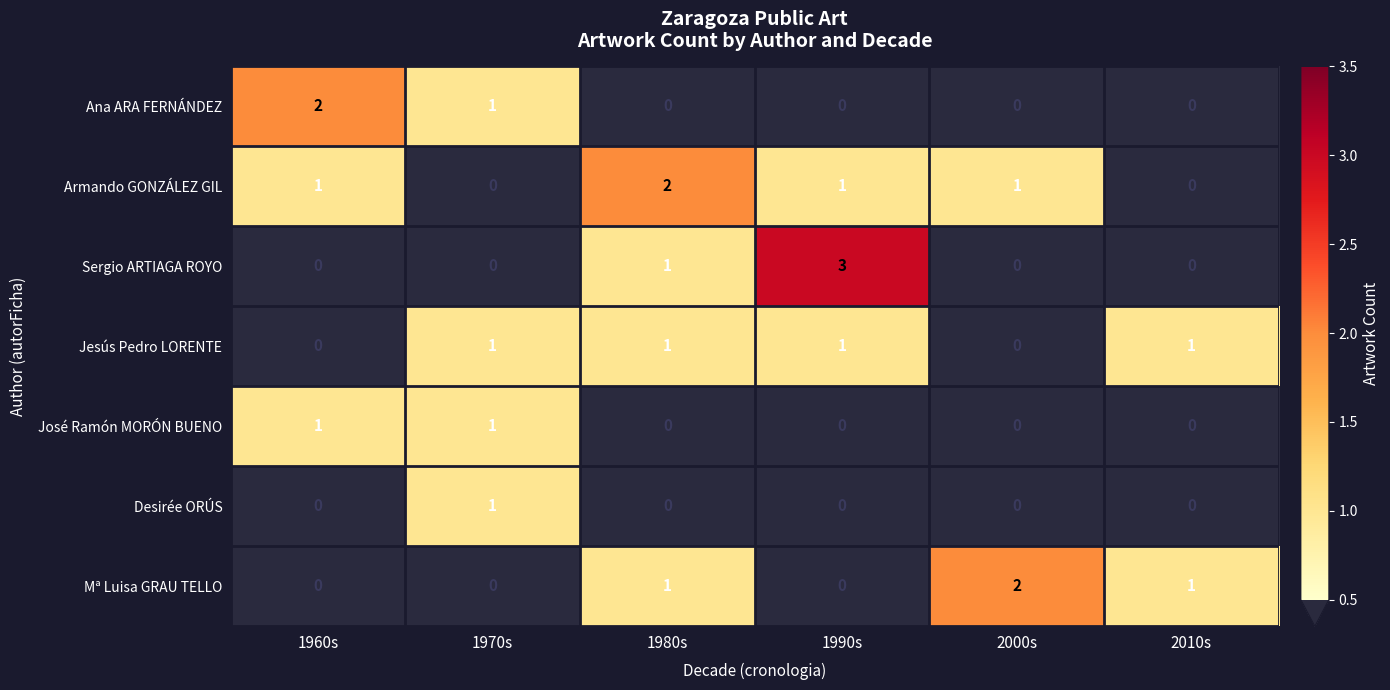

The Sergio ARTIAGA ROYO series shows 2 at 1960s. True or false?

False